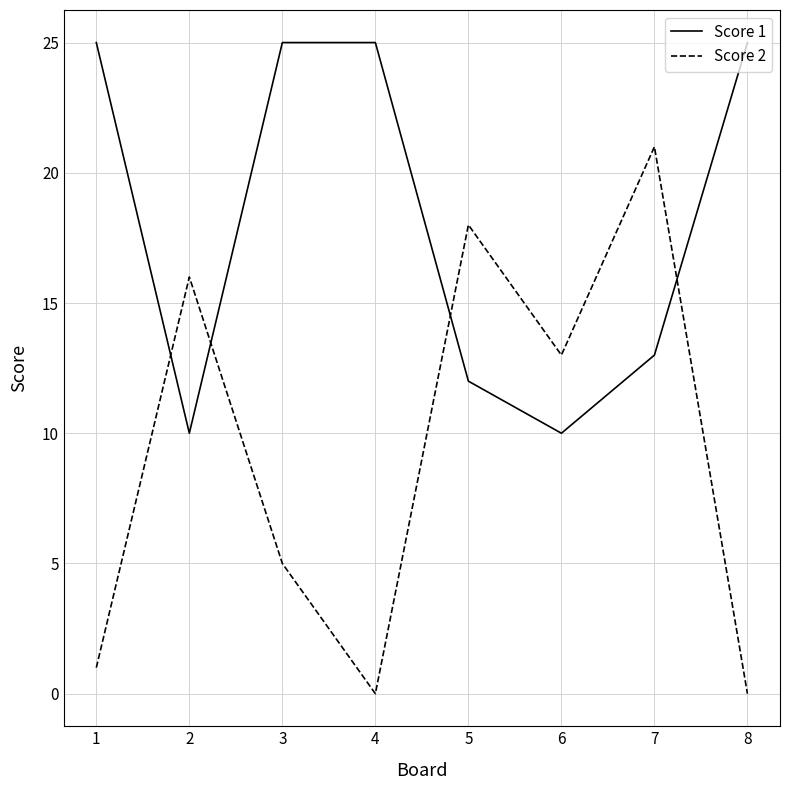

The Score 2 series shows 0 at 4. True or false?

True